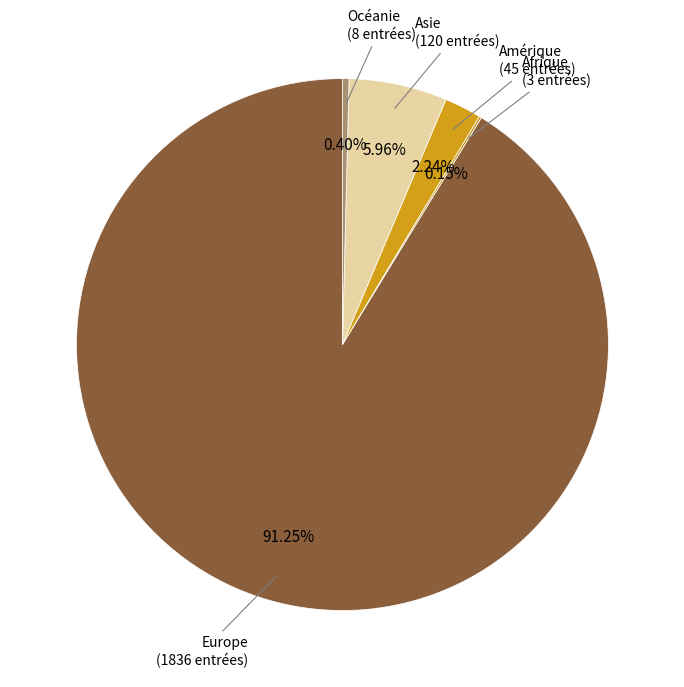

Approximately how many times larger is the value at Asie compared to Océanie?

15.0